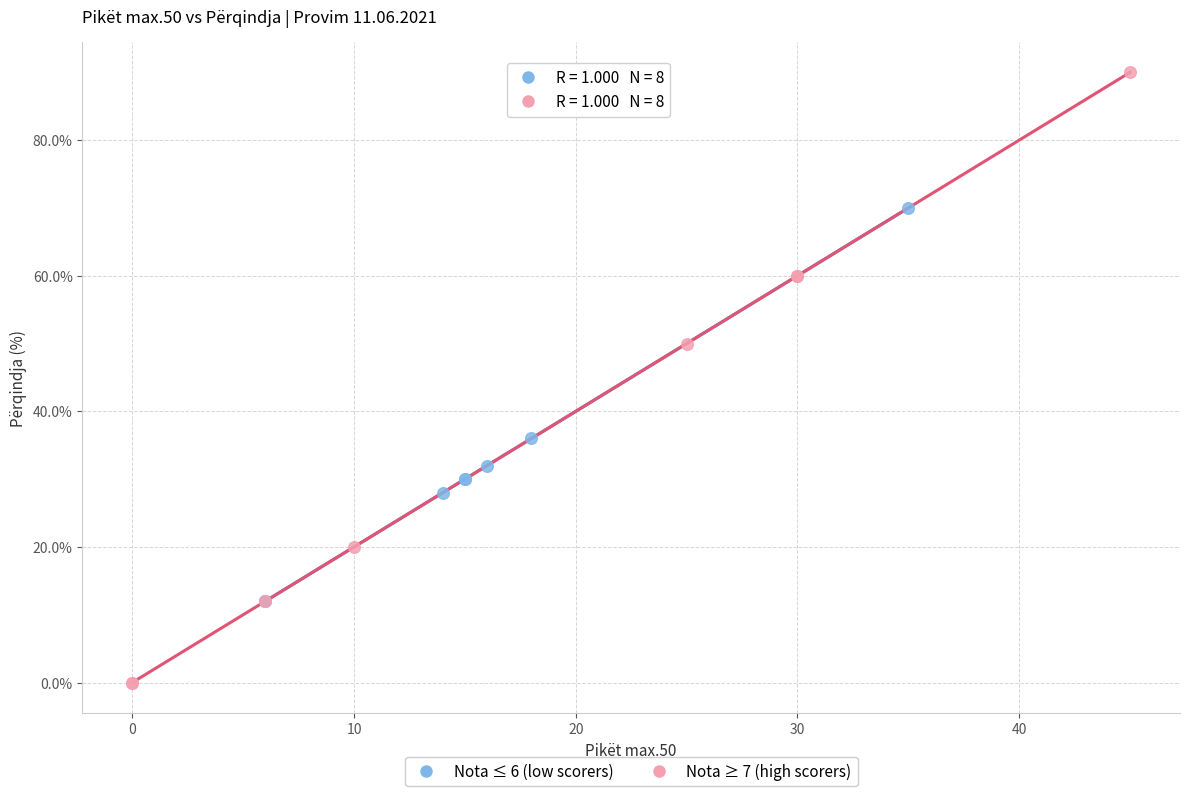

Which series has the largest Y range (max minus min)?

Nota ≥ 7 (high scorers)